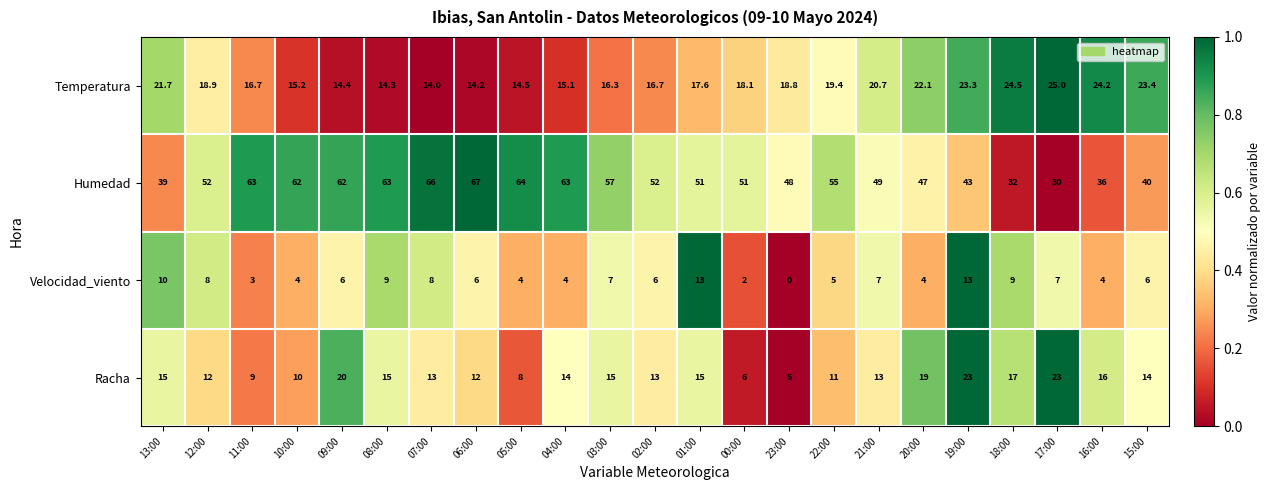

What is the sum of all Humedad values?

1192.0